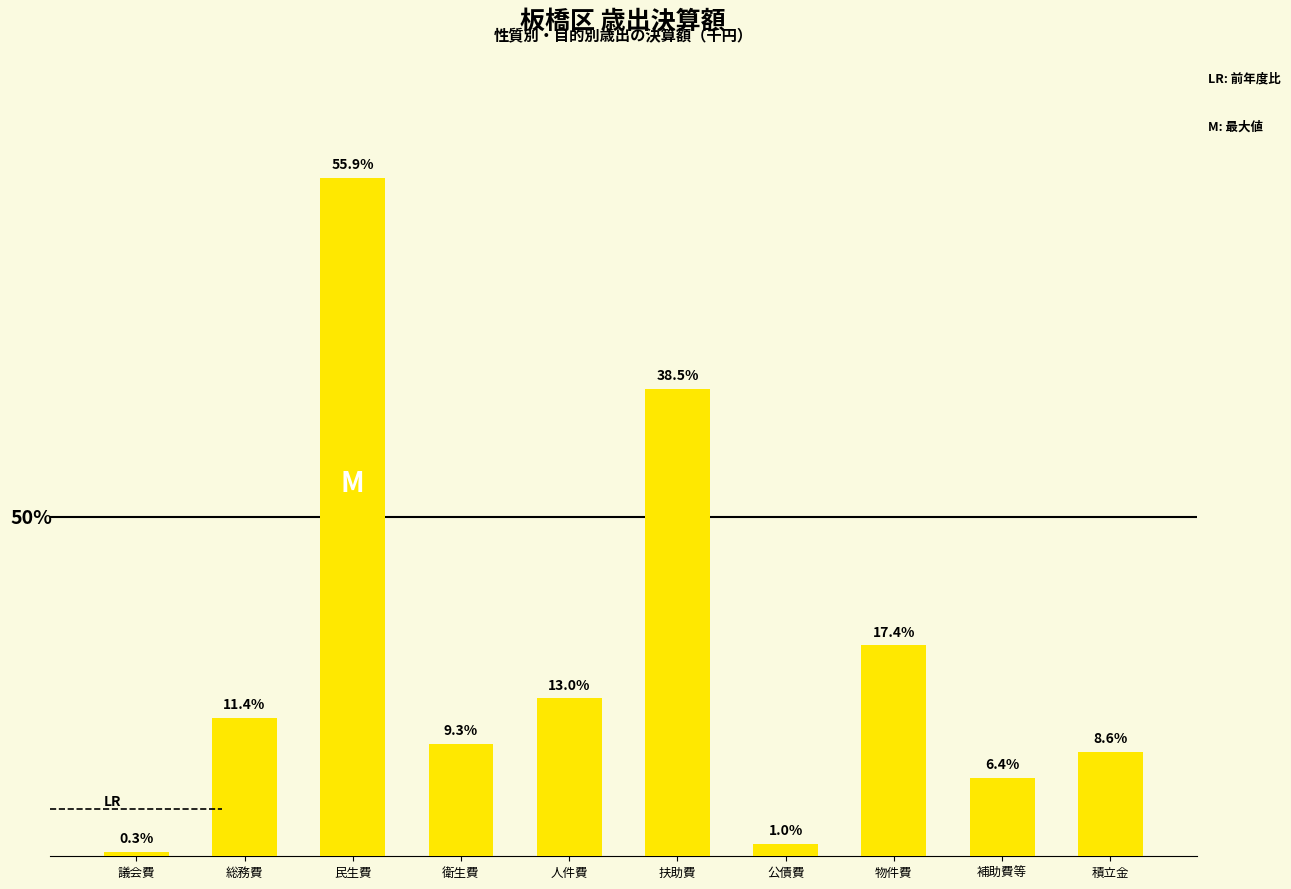

The value at 民生費 is 140548874. True or false?

True